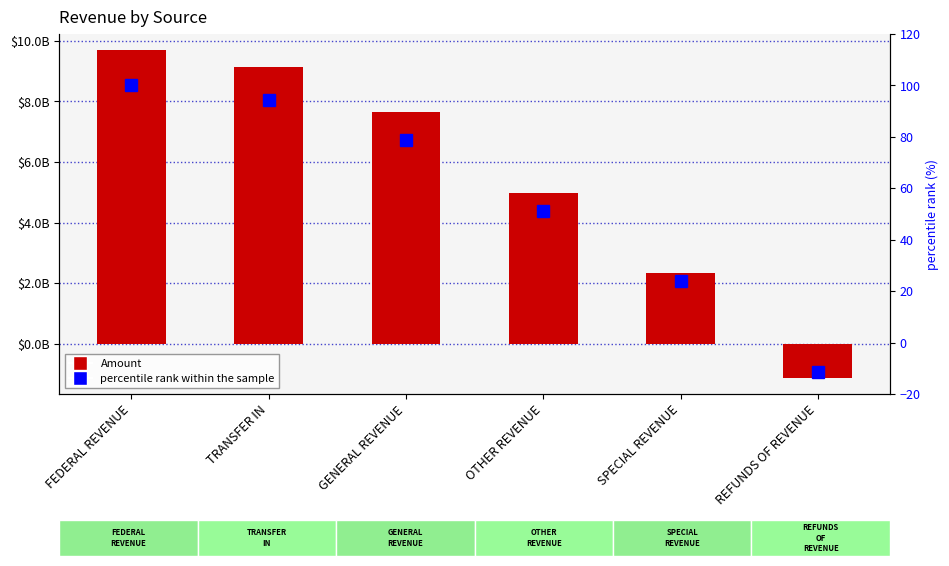

Reading right to left, list all the values displayed in this chart.

Amount: REFUNDS OF REVENUE=-1125528055.2	SPECIAL REVENUE=2326038095.6	OTHER REVENUE=4971178430.3	GENERAL REVENUE=7641462401.9	TRANSFER IN=9146744711.3	FEDERAL REVENUE=9689396940.8
percentile rank within the sample: REFUNDS OF REVENUE=-11.6	SPECIAL REVENUE=24.0	OTHER REVENUE=51.3	GENERAL REVENUE=78.9	TRANSFER IN=94.4	FEDERAL REVENUE=100.0